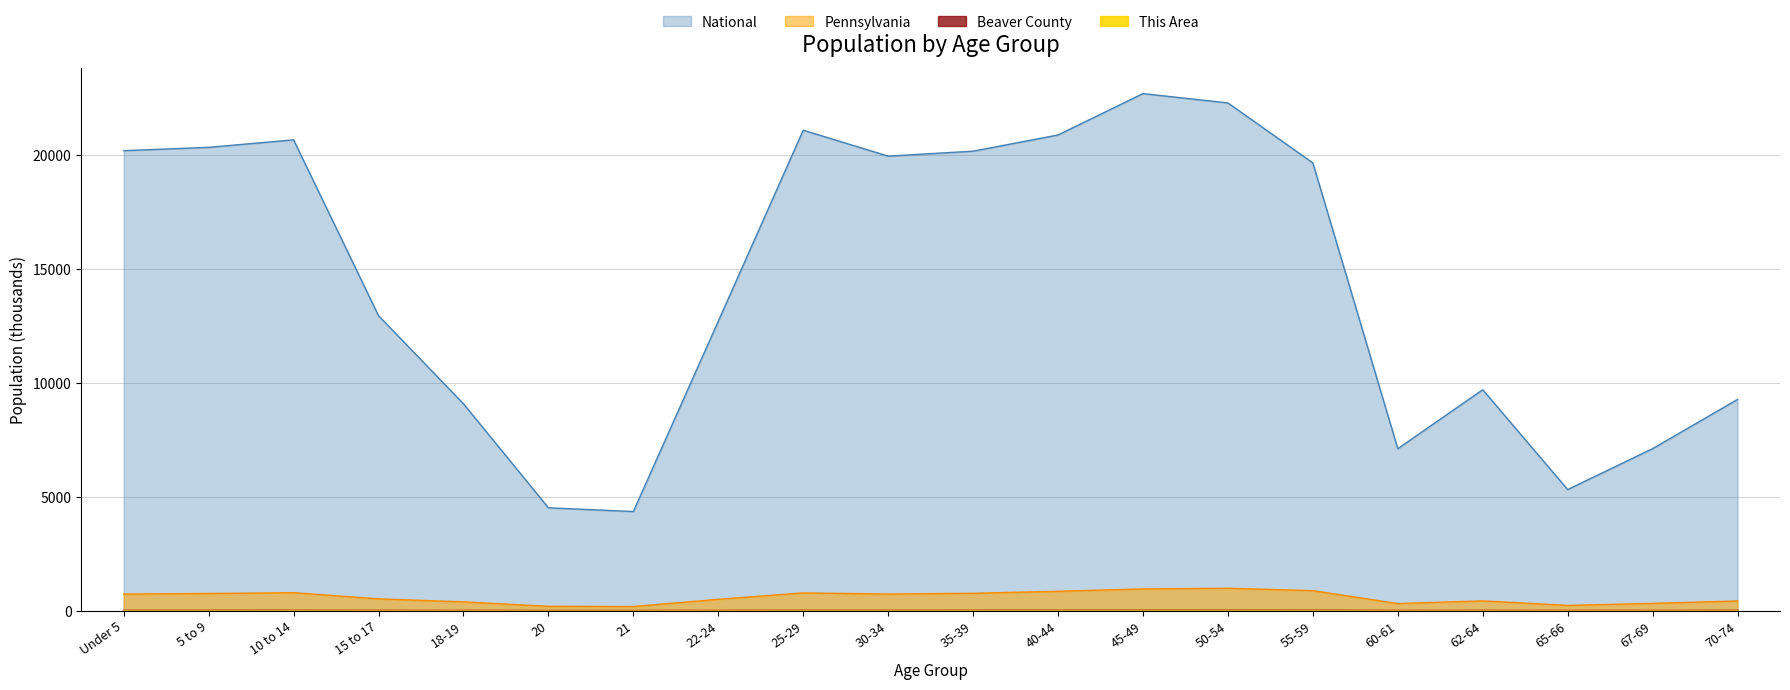

At 45-49, list the series in order from smallest to largest.

This Area, Beaver County, Pennsylvania, National